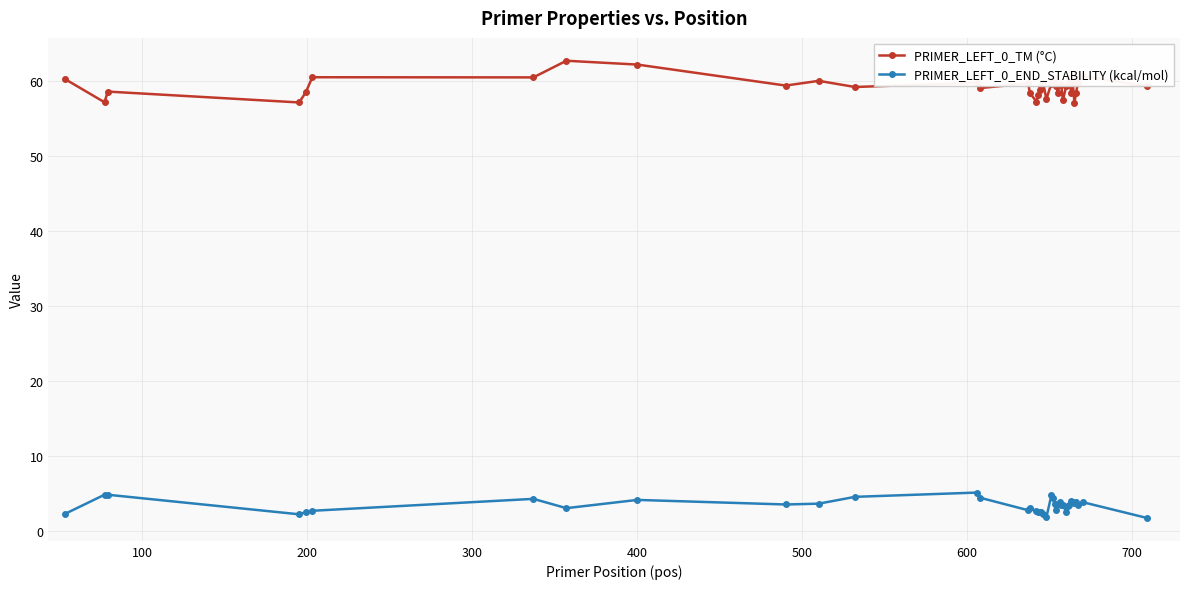

True or false: PRIMER_LEFT_0_END_STABILITY (kcal/mol) and PRIMER_LEFT_0_TM (°C) cross at least once.

False